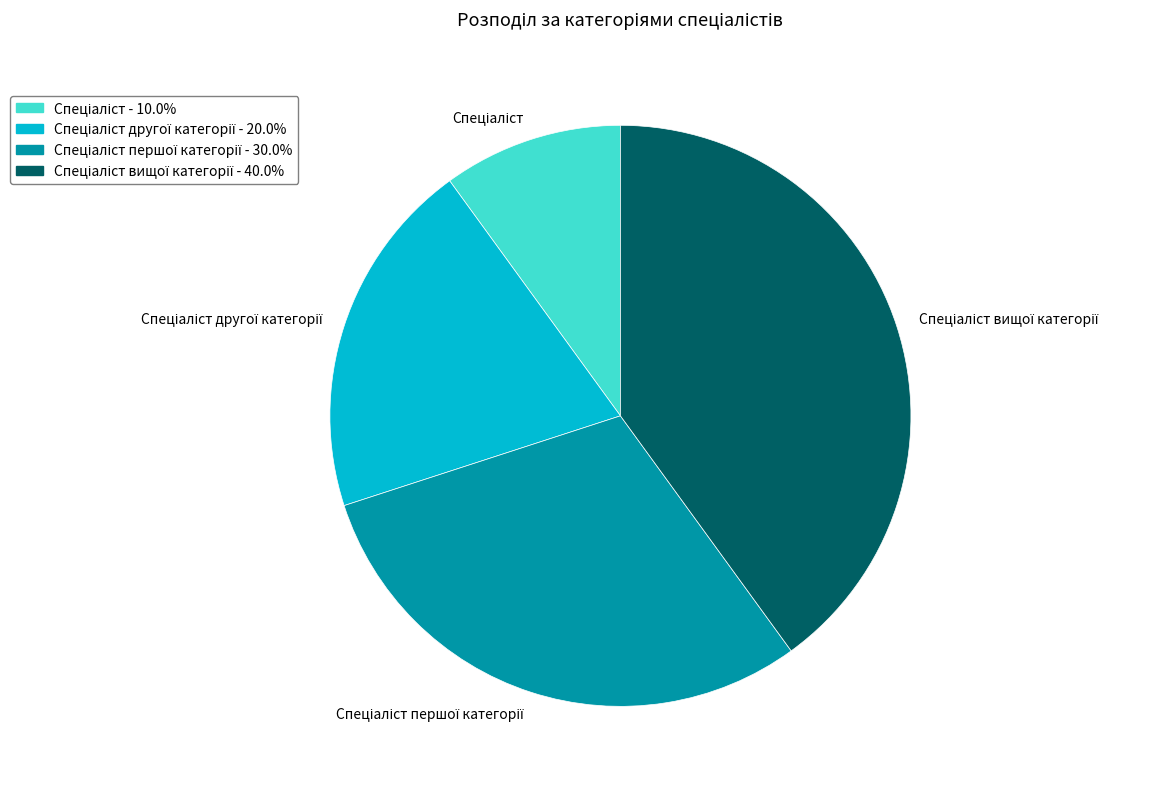

Does any single category account for the majority?

No